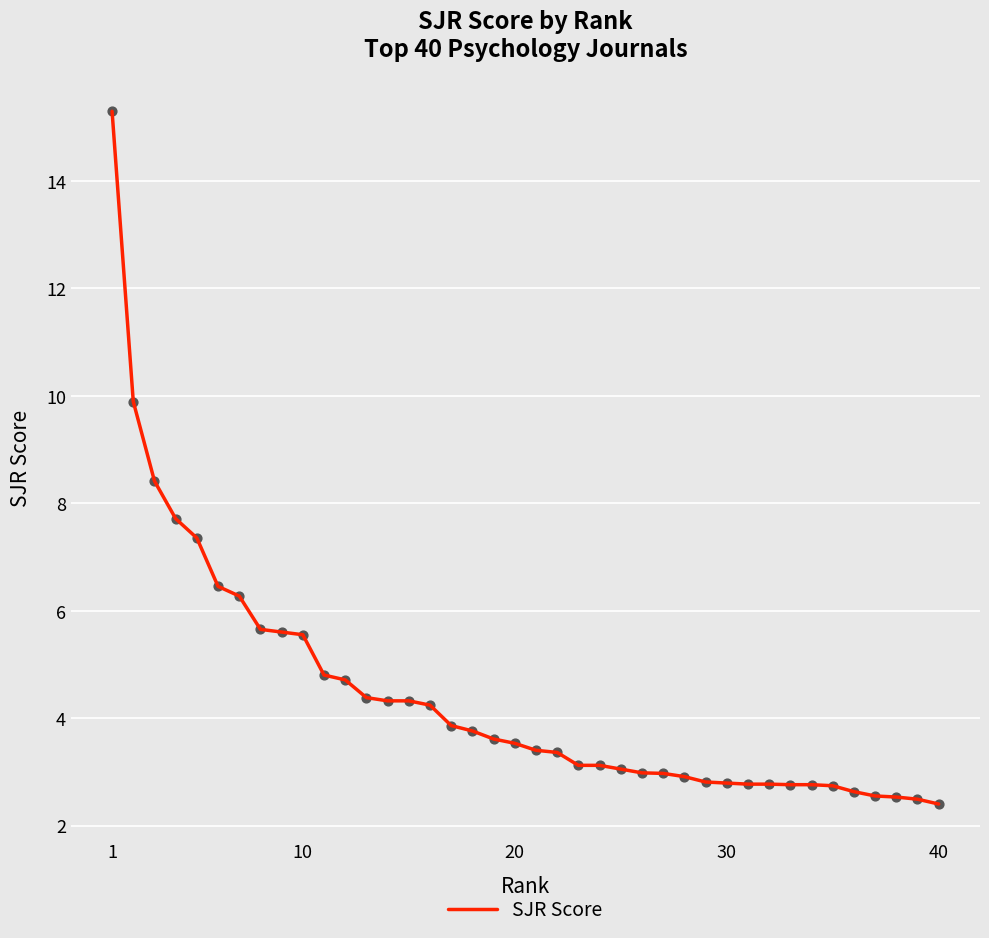

What is the greatest value displayed?

15.3